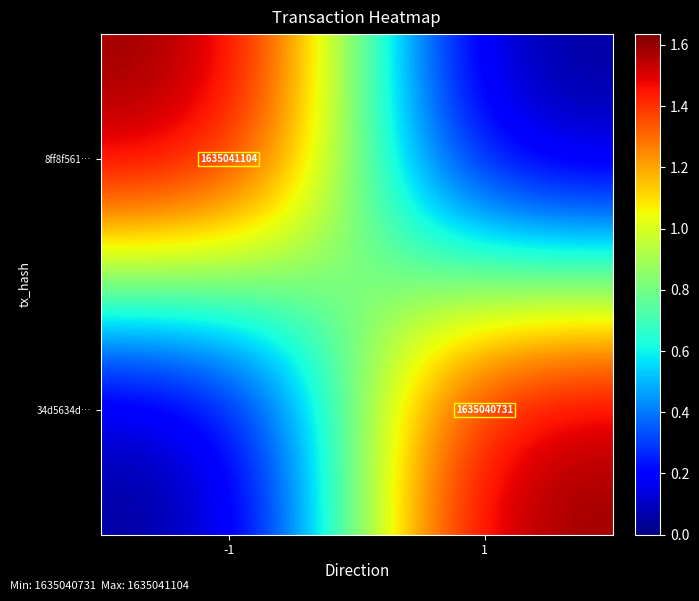

Count the number of categories in the chart.

2